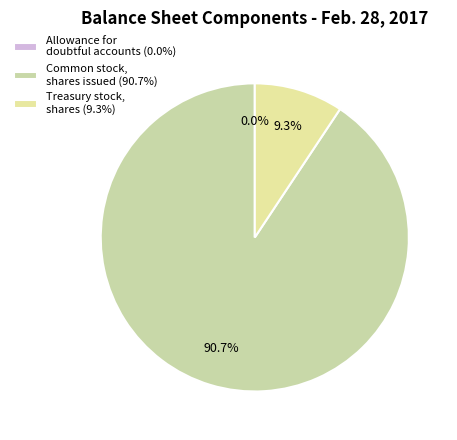

To the nearest percent, what is the combined percentage of Allowance for doubtful accounts and Common stock, shares issued?

91%